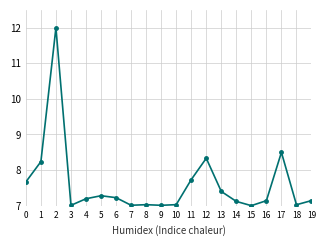

At which category does the data reach its first local valley?

3